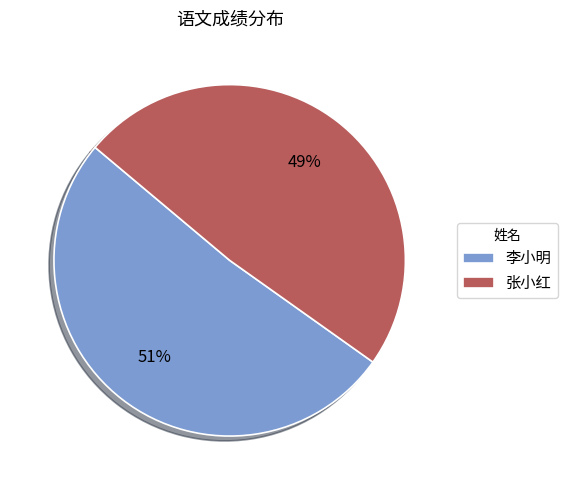

To the nearest percent, what is the combined percentage of 张小红 and 李小明?

100%